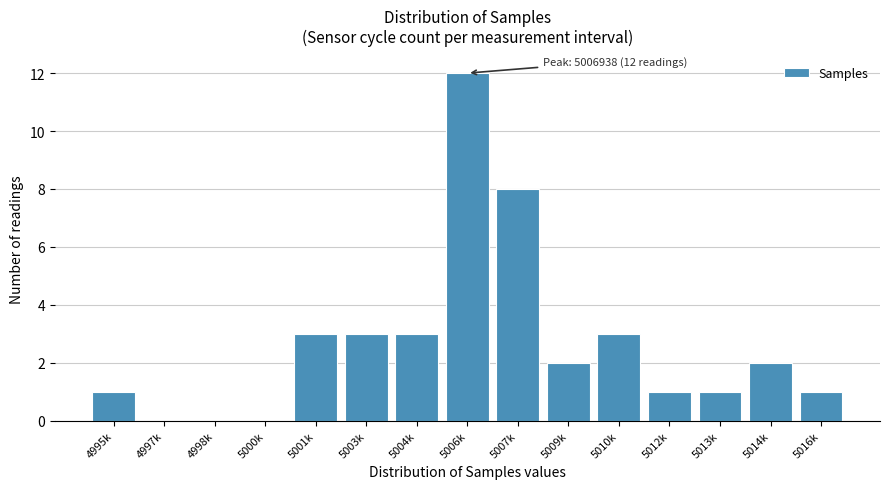

Reading left to right, list all the values displayed in this chart.

4995k=1	4997k=0	4998k=0	5000k=0	5001k=3	5003k=3	5004k=3	5006k=12	5007k=8	5009k=2	5010k=3	5012k=1	5013k=1	5014k=2	5016k=1